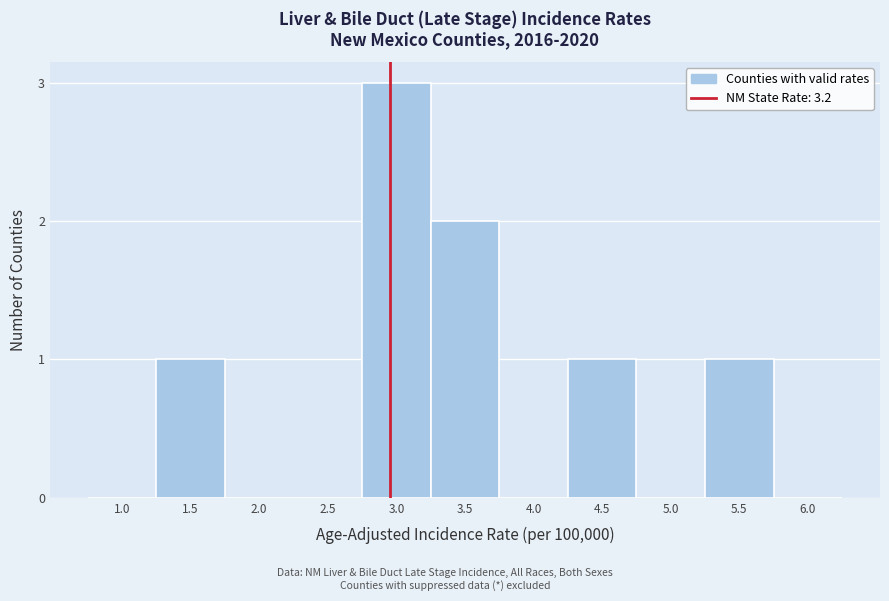

Reading left to right, transcribe all the data shown in this chart.

1.0=0	1.5=1	2.0=0	2.5=0	3.0=3	3.5=2	4.0=0	4.5=1	5.0=0	5.5=1	6.0=0